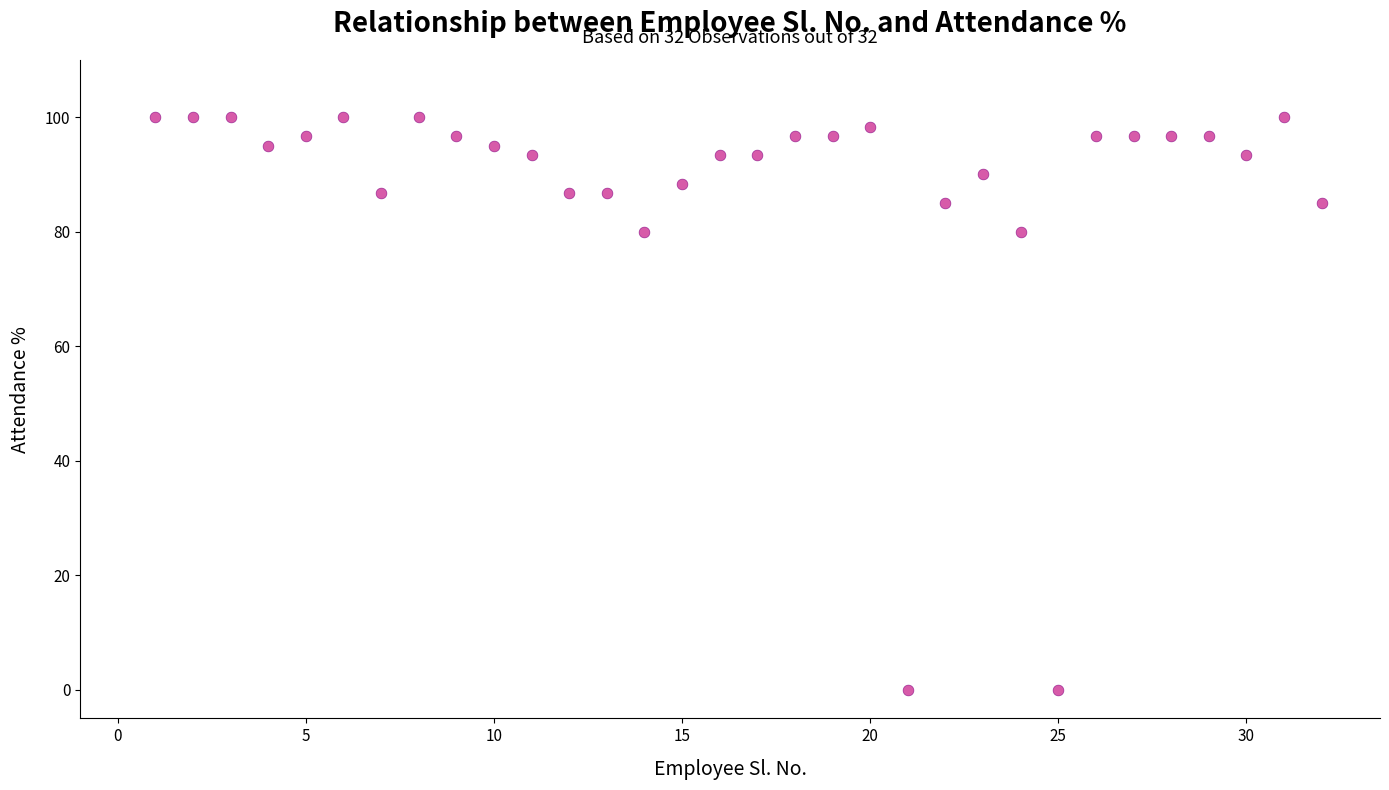

What is the range of X values (max minus min)?

31.0